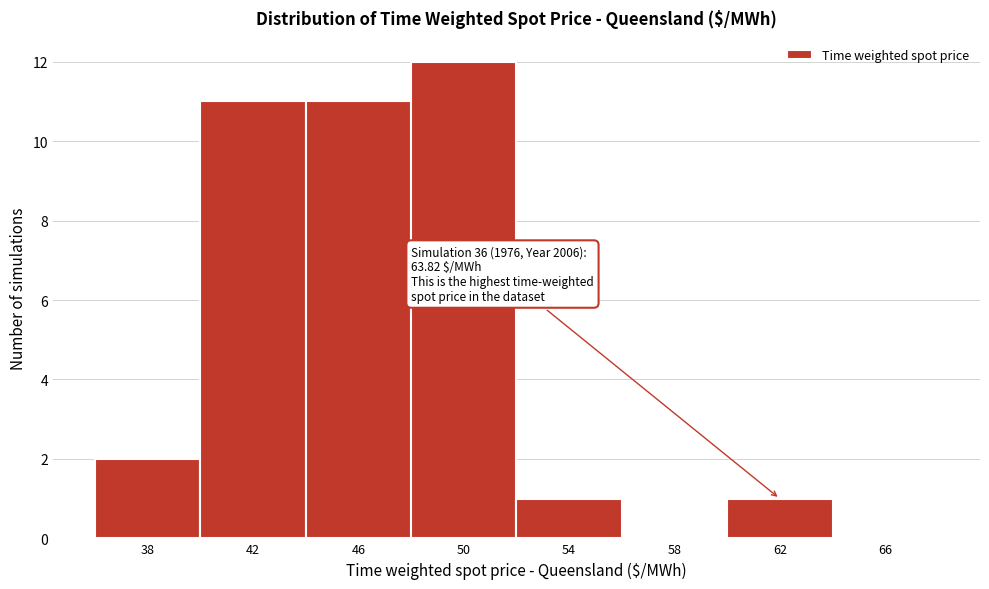

Reading left to right, list all the values displayed in this chart.

38=2	42=11	46=11	50=12	54=1	58=0	62=1	66=0